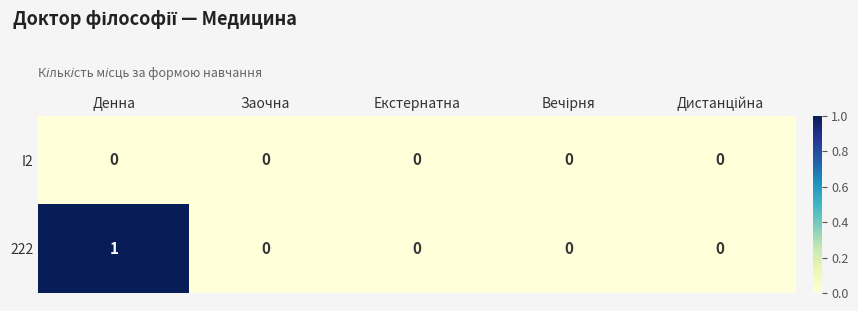

How many distinct data groups are displayed?

2